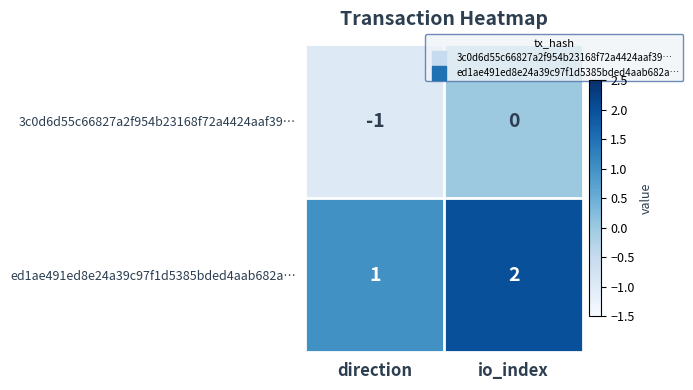

Rank the series by their average value, from lowest to highest.

3c0d6d55c66827a2f954b23168f72a4424aaf39…, ed1ae491ed8e24a39c97f1d5385bded4aab682a…